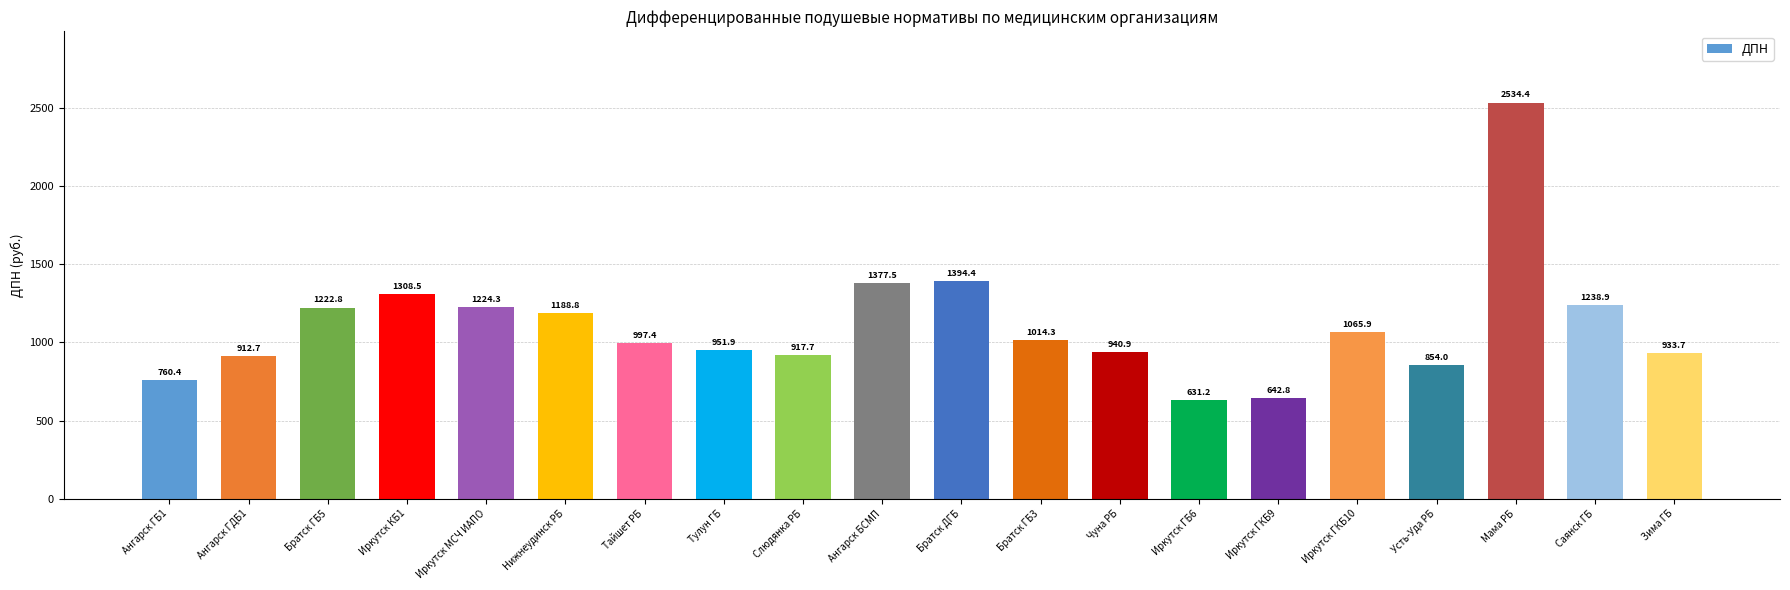

Does the chart contain stacked bars?

No